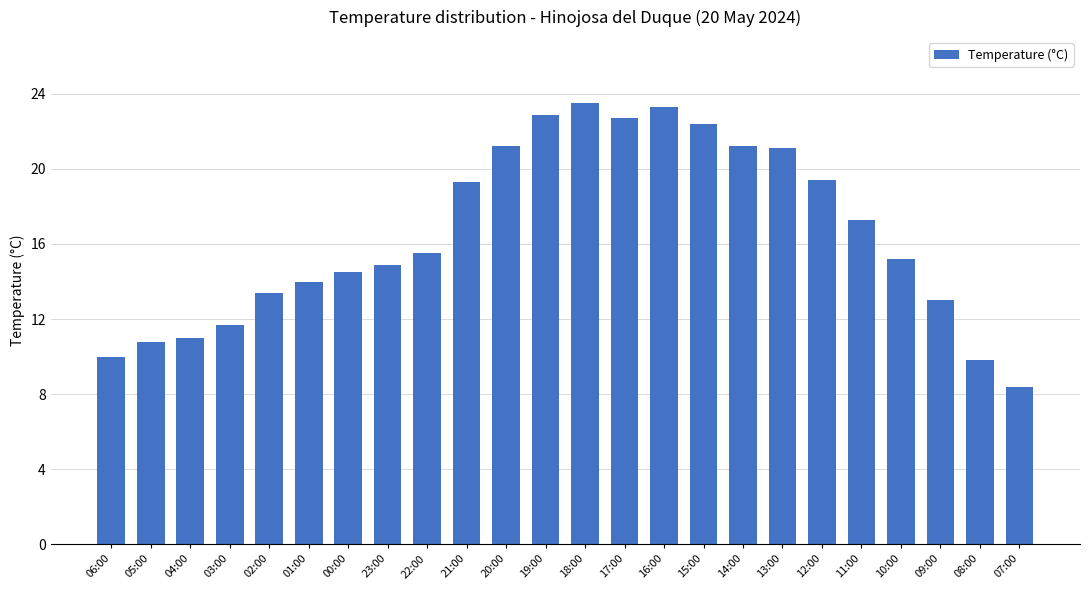

Are the bars horizontal?

No